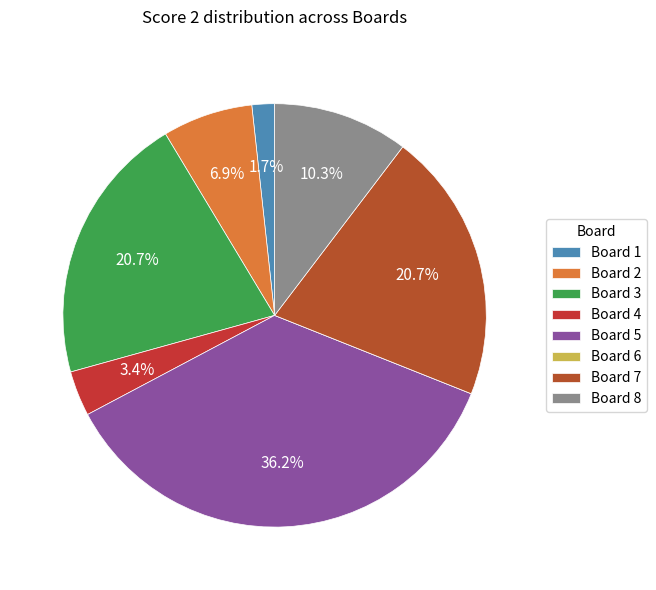

Is Board 2 the majority of the pie?

No